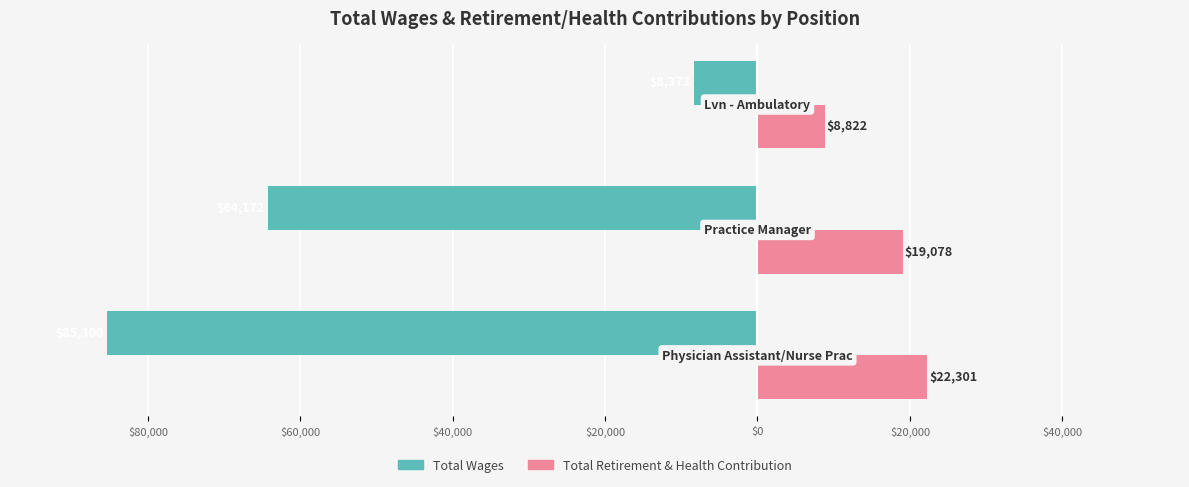

What is the minimum value shown in the chart?

-85300